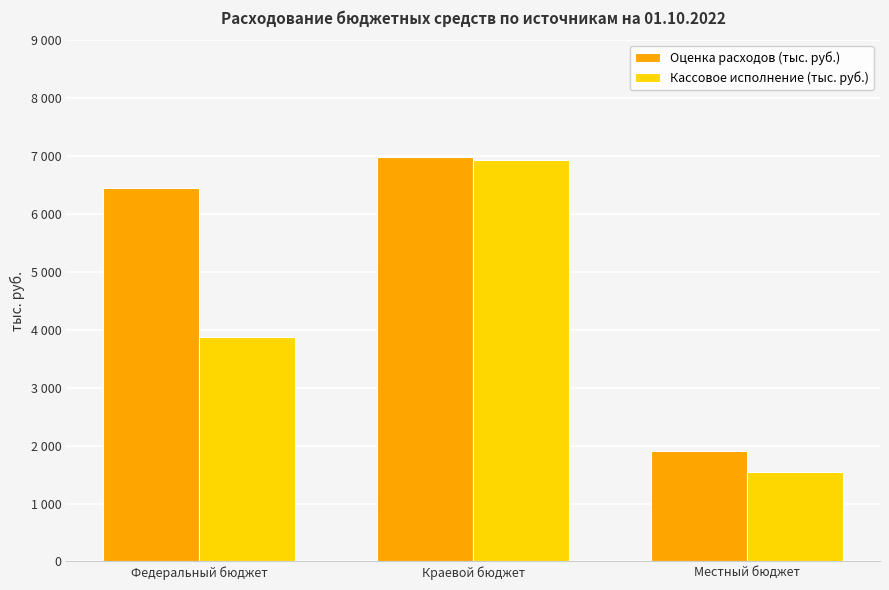

Where does the Оценка расходов (тыс. руб.) series first go above 6451?

Федеральный бюджет